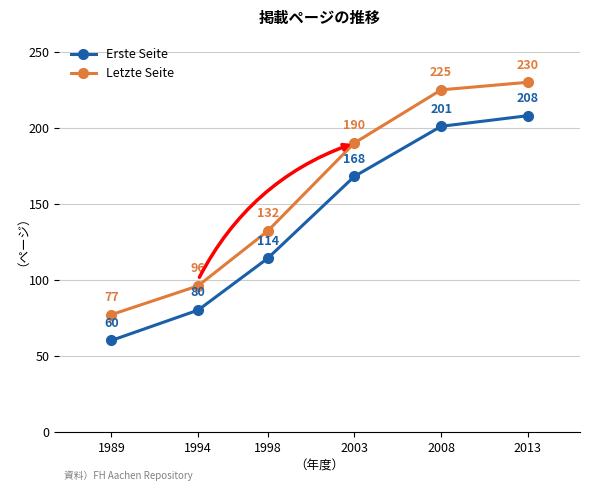

Which series has the largest total across all categories?

Letzte Seite